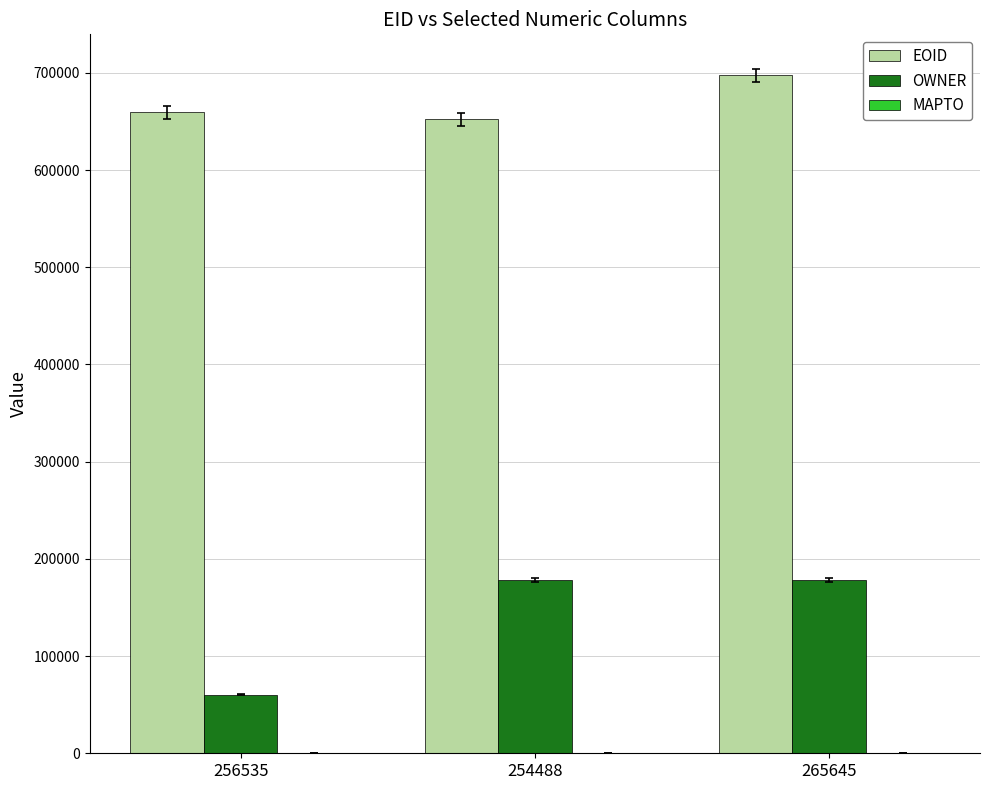

List the series in order of their overall mean, highest first.

EOID, OWNER